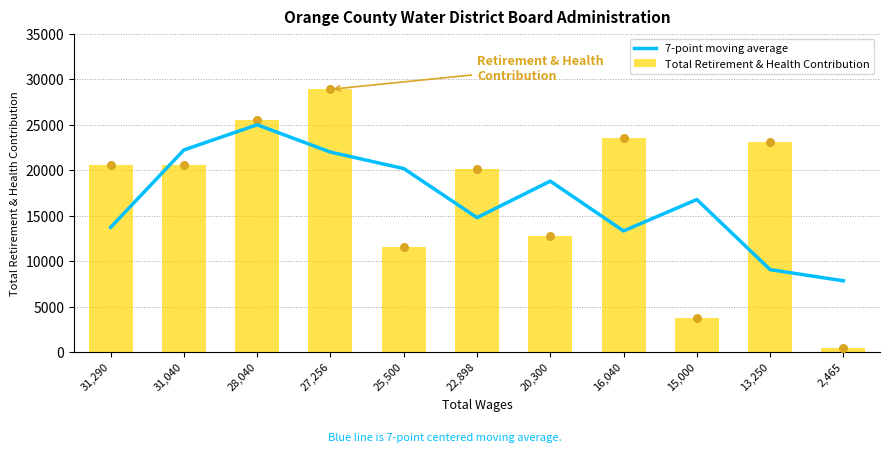

What is the total value across all series at 2,465?

8237.0